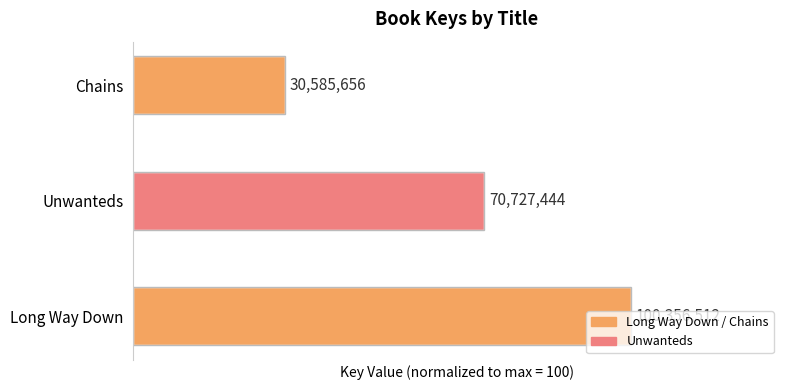

Does the chart contain any negative values?

No